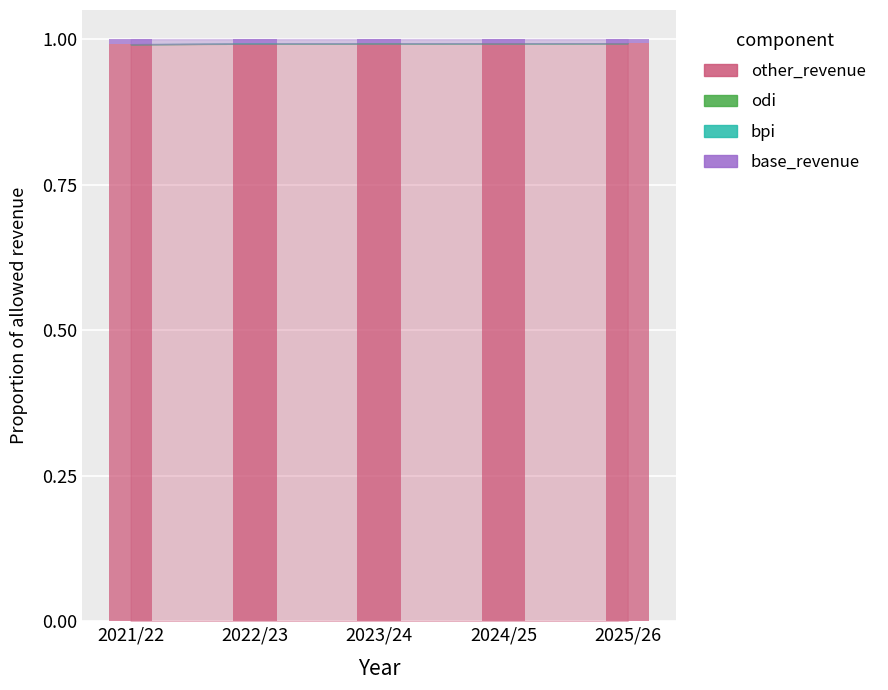

Is it true that base_revenue equals 1.0 at 2021/22?

True